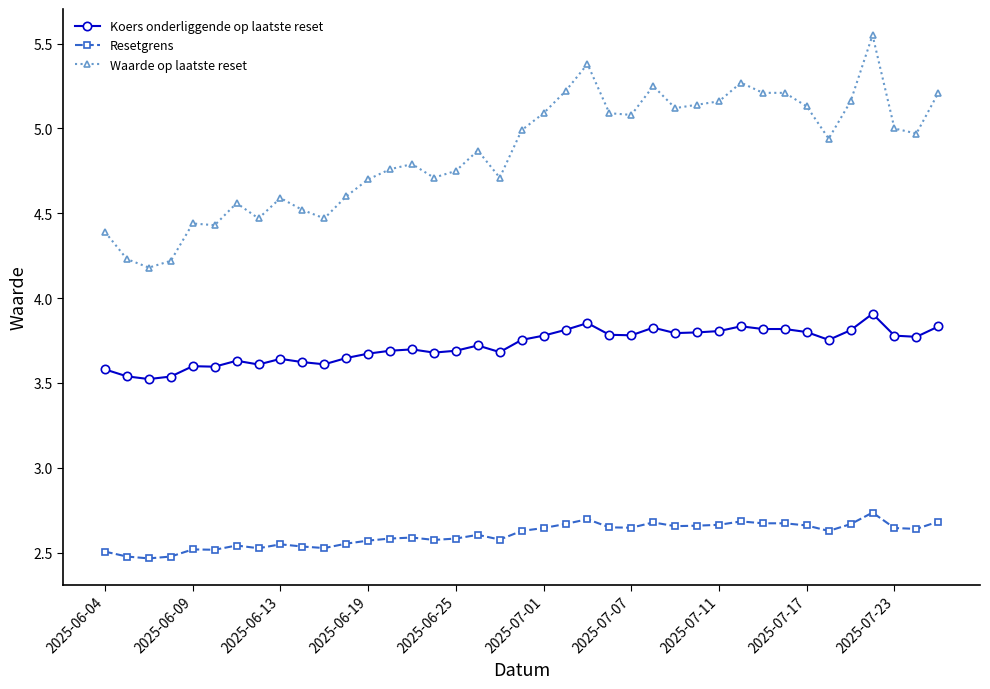

True or false: Resetgrens and Waarde op laatste reset intersect in this chart.

False